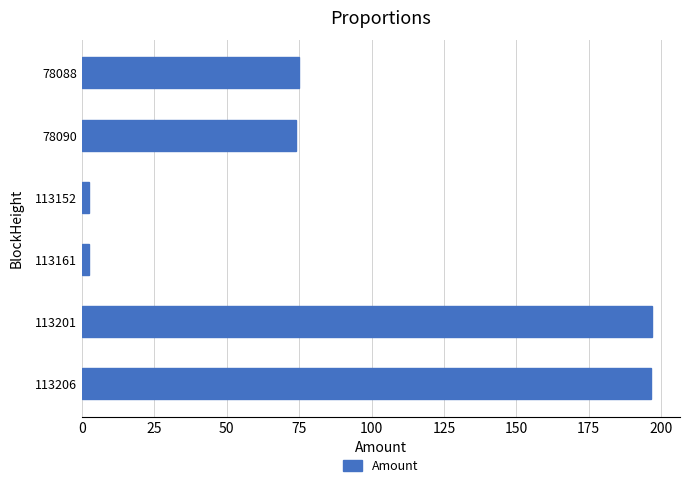

What is the maximum value shown in the chart?

196.7